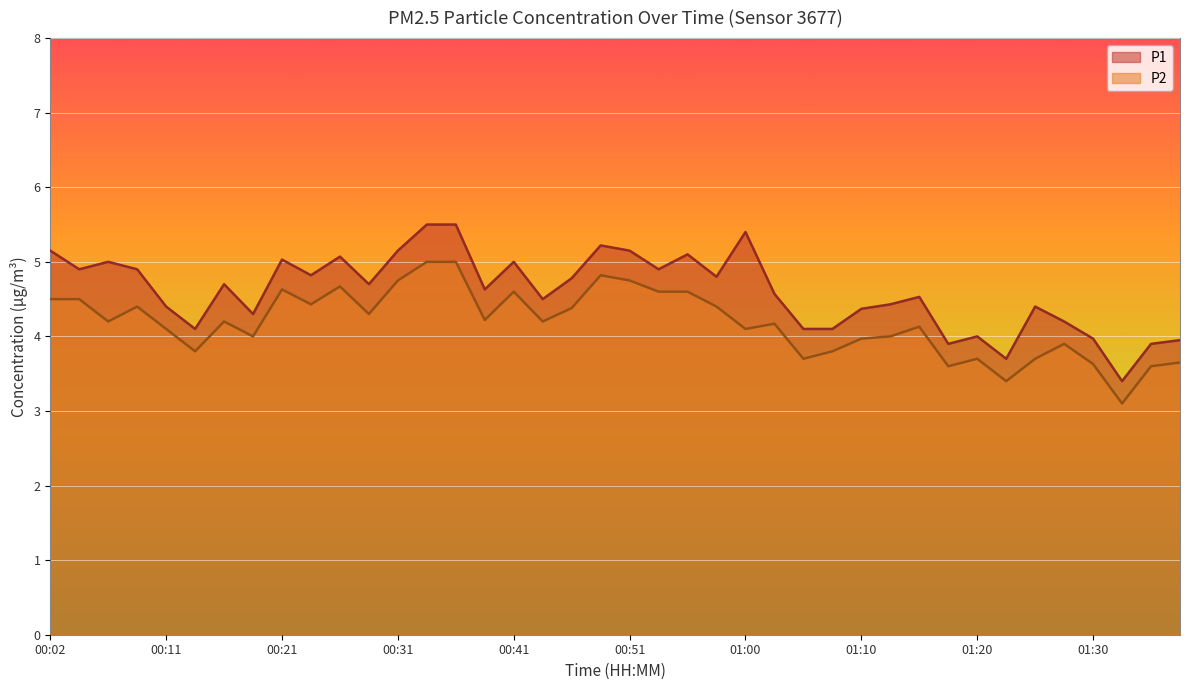

True or false: P1 and P2 cross at least once.

False